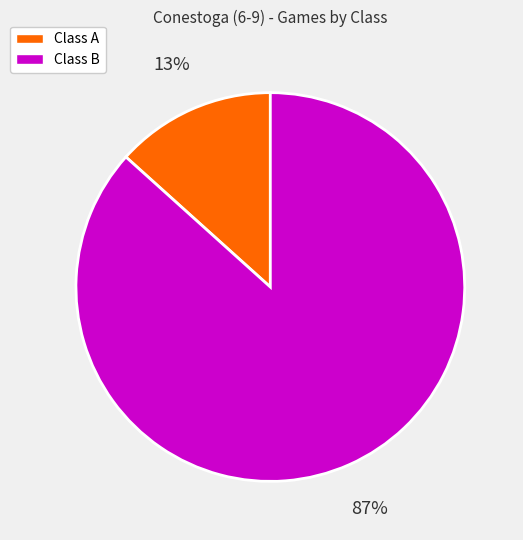

Is it true that Class B is 79% of the pie?

False